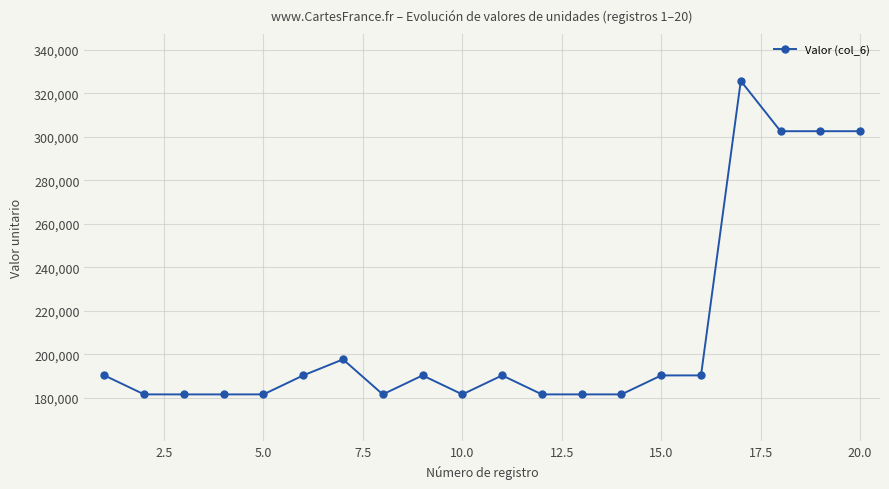

What is the average value?

210417.7